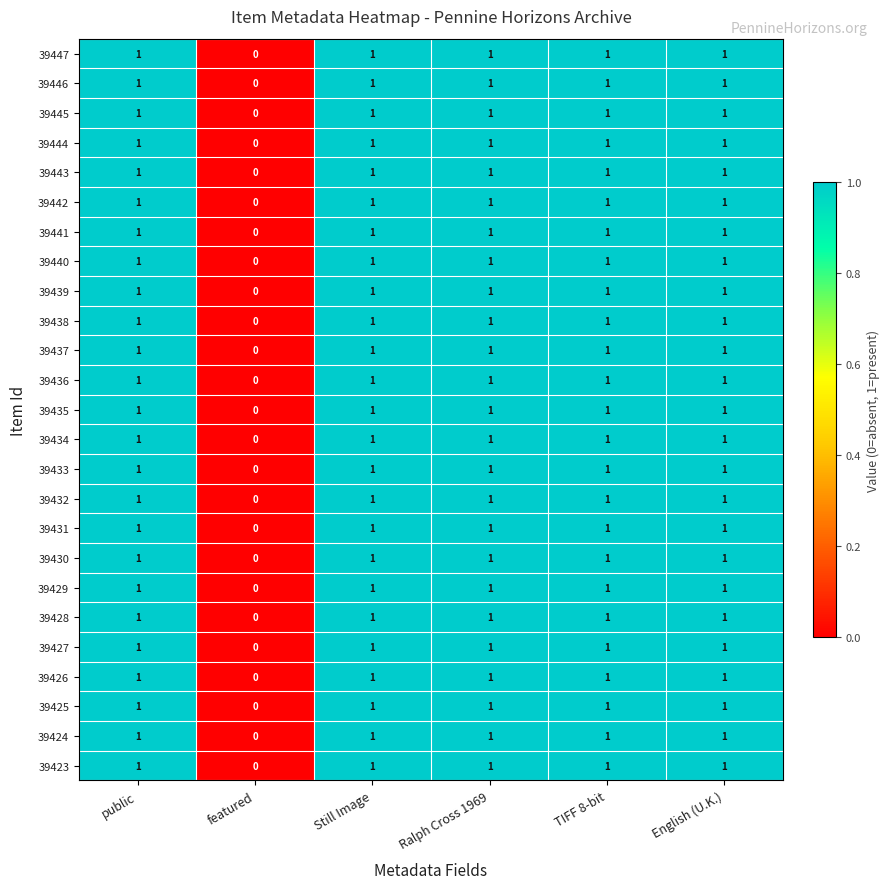

Where is 39425 nearest to the value 0?

featured